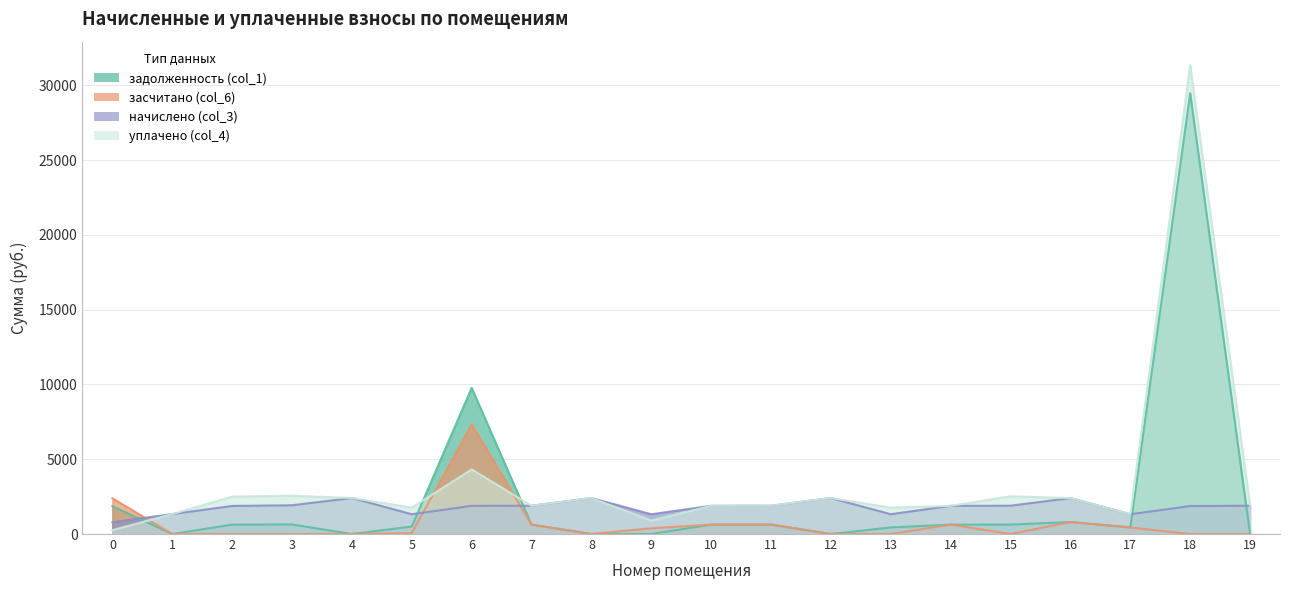

How many values in the задолженность (col_1) series are below 628?

10